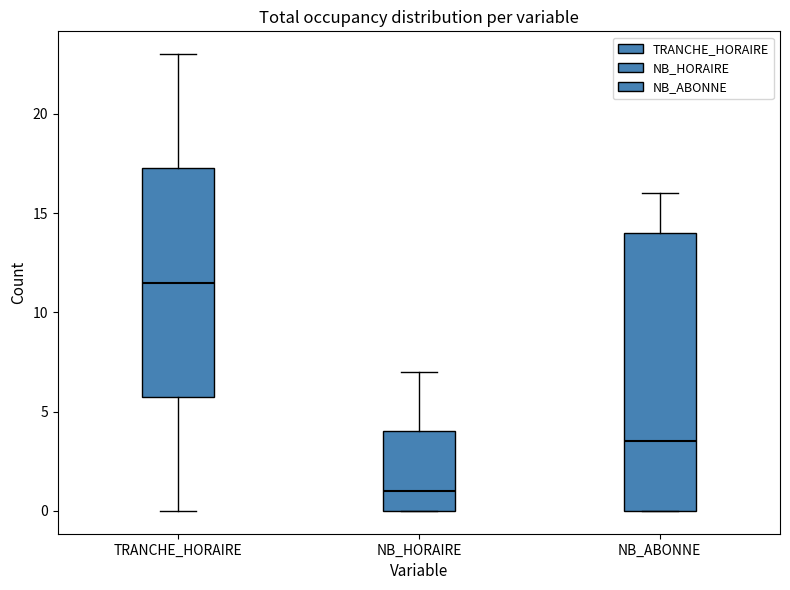

Reading left to right, read every box against the y-axis: the position of its median line, the range the box covers, and the ends of its whiskers. The values are not printed on the chart, so give them approximately, as read against the axis.

TRANCHE_HORAIRE: median 11.5, box 6.0 to 17.5, whiskers 0.0 to 23.0
NB_HORAIRE: median 1.0, box 0.0 to 4.0, whiskers 0.0 to 7.0
NB_ABONNE: median 3.5, box 0.0 to 14.0, whiskers 0.0 to 16.0